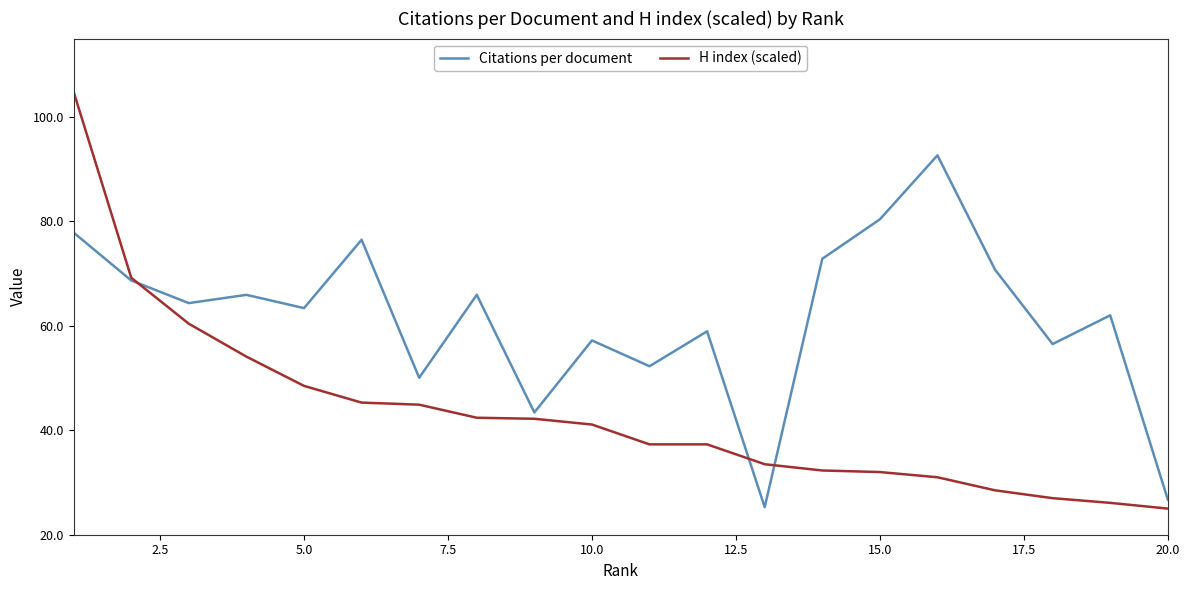

True or false: Citations per document has more than 0 points higher than both neighbors.

True